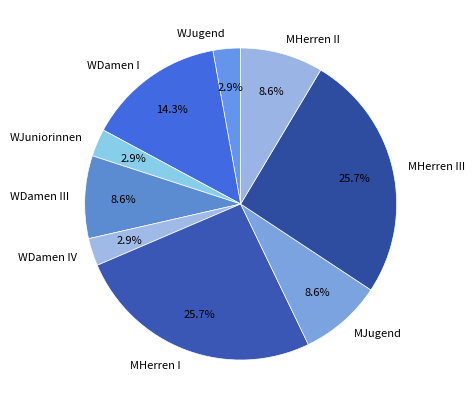

Combined, do MJugend and WJuniorinnen account for over 50%?

No